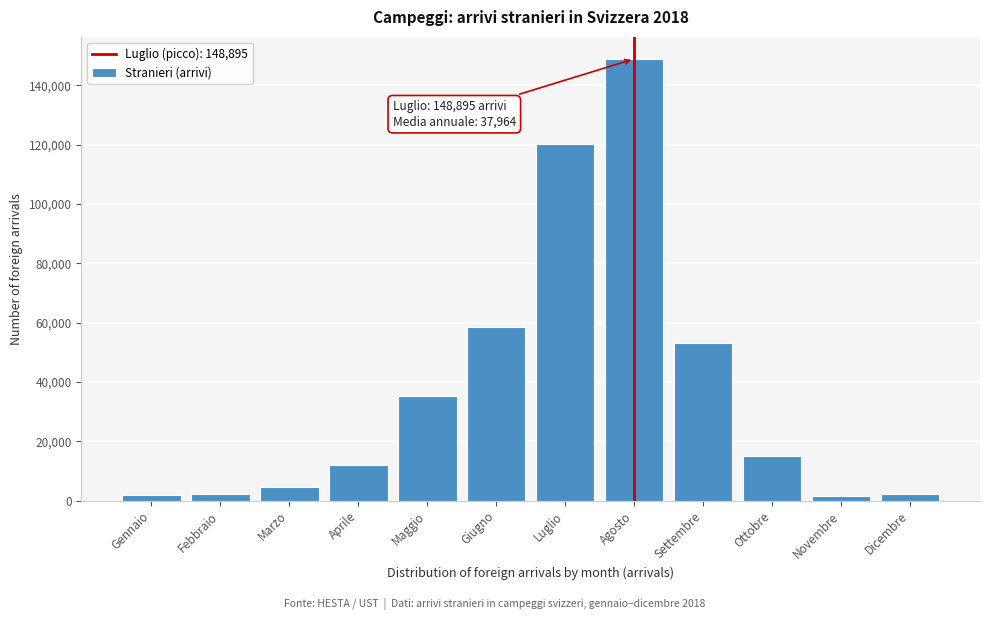

What is the sum of all values?

455568.7